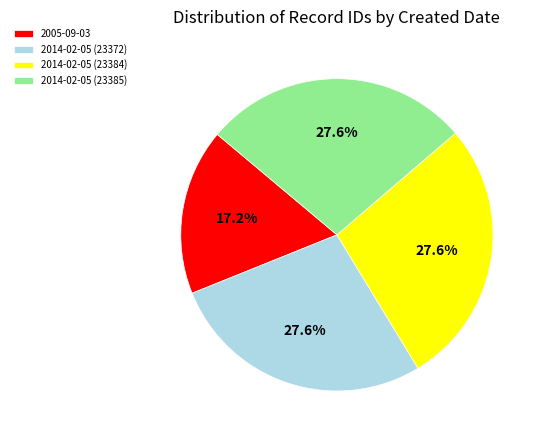

What percentage is the 2014-02-05 (23372) slice, to the nearest percent?

28%